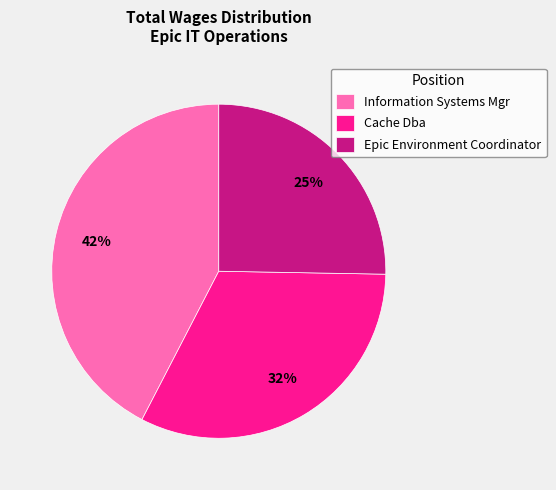

Does any single category account for the majority?

No